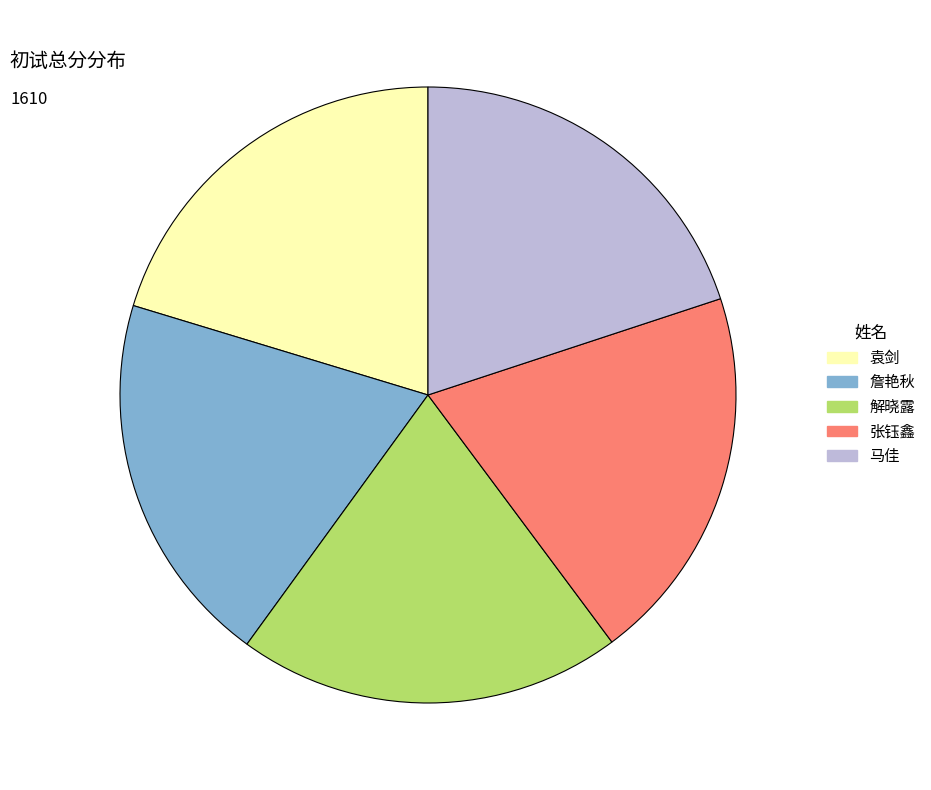

How many slices are in this pie chart?

5